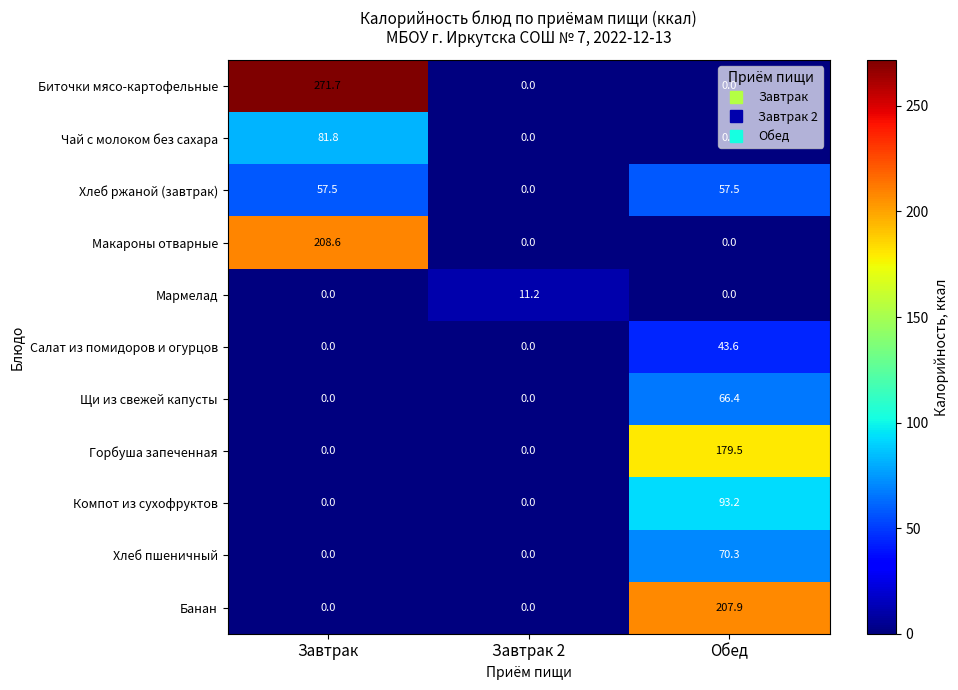

What is the difference between the highest and lowest values at Завтрак 2?

11.2